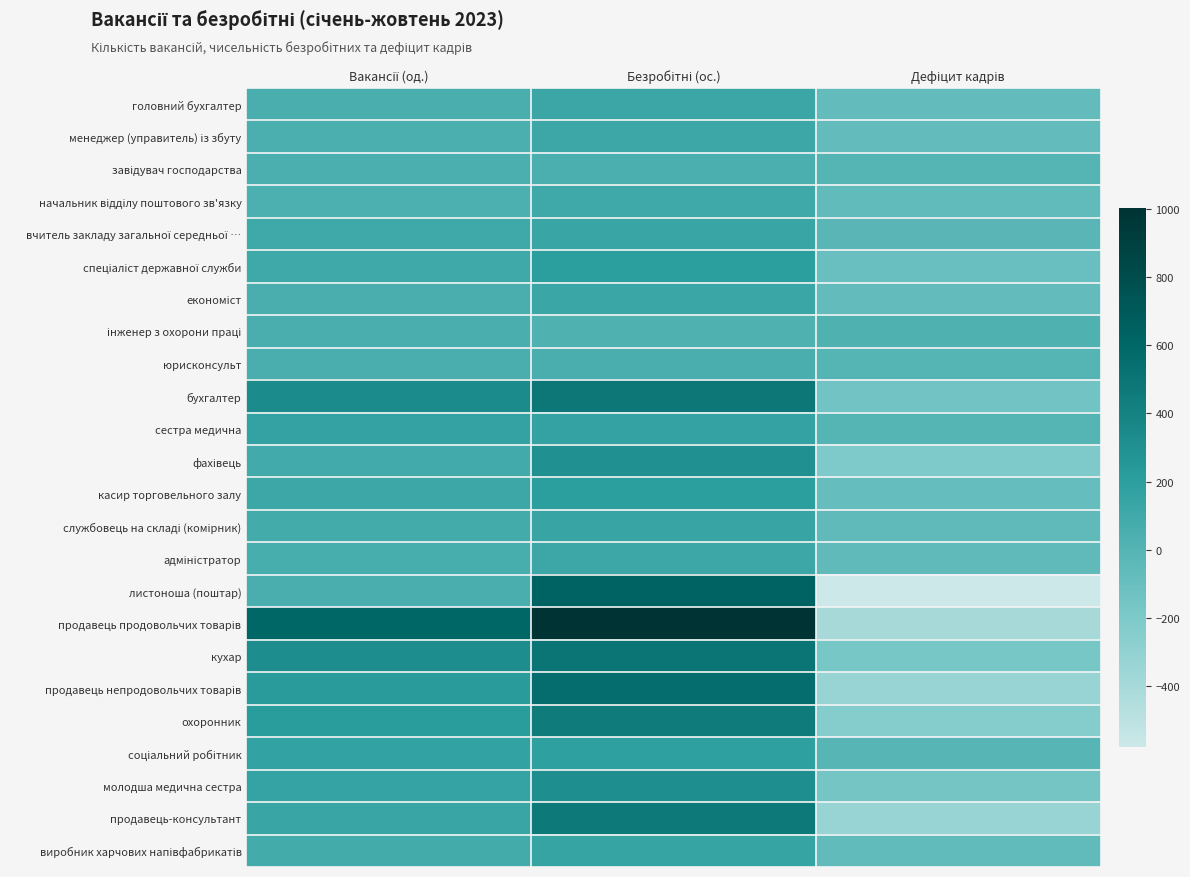

What is the maximum value shown in the chart?

1004